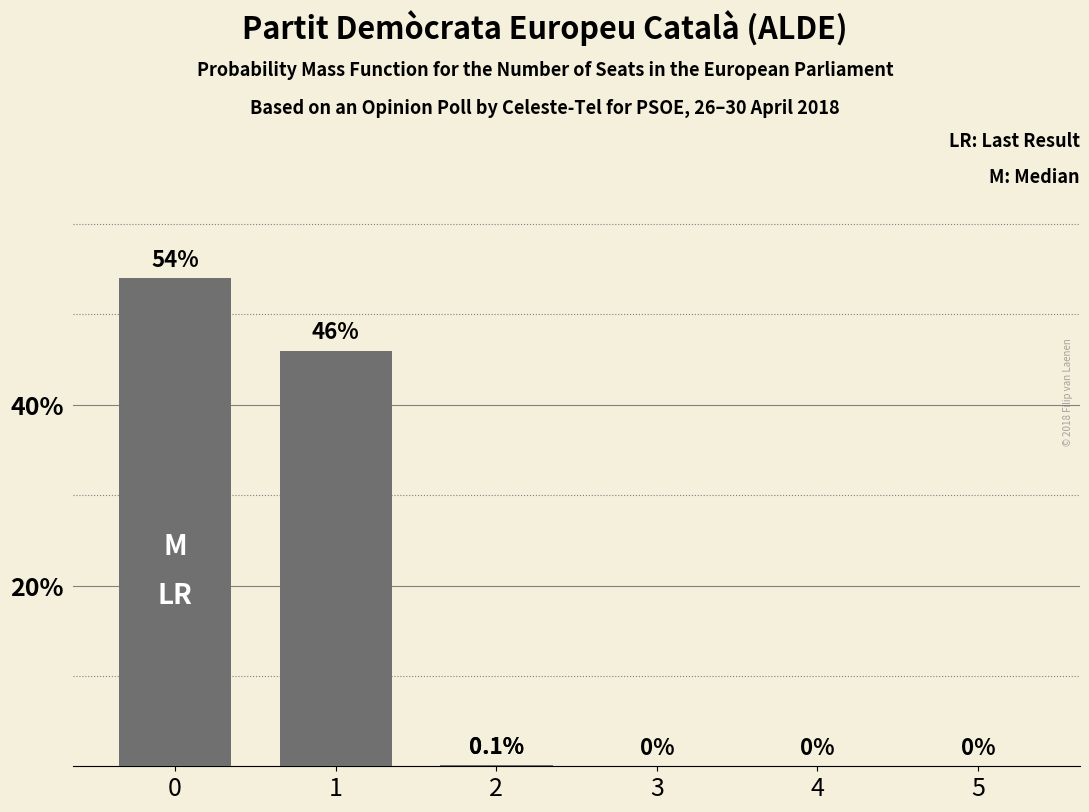

What is the maximum value shown in the chart?

54.0